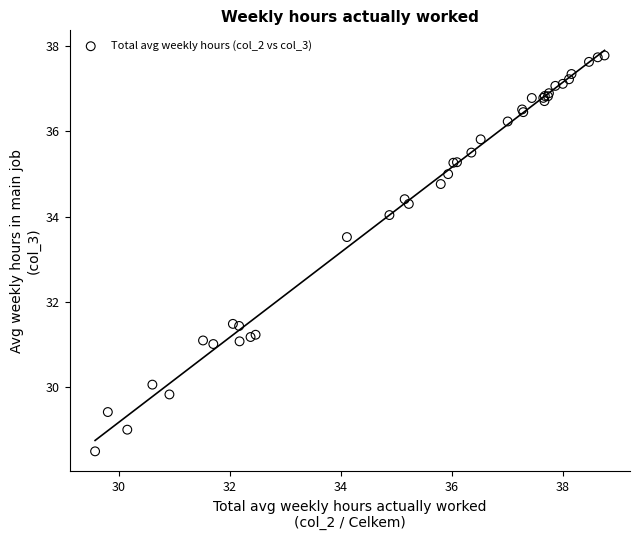

What Y value in the scatter plot is closest to 33?

33.5